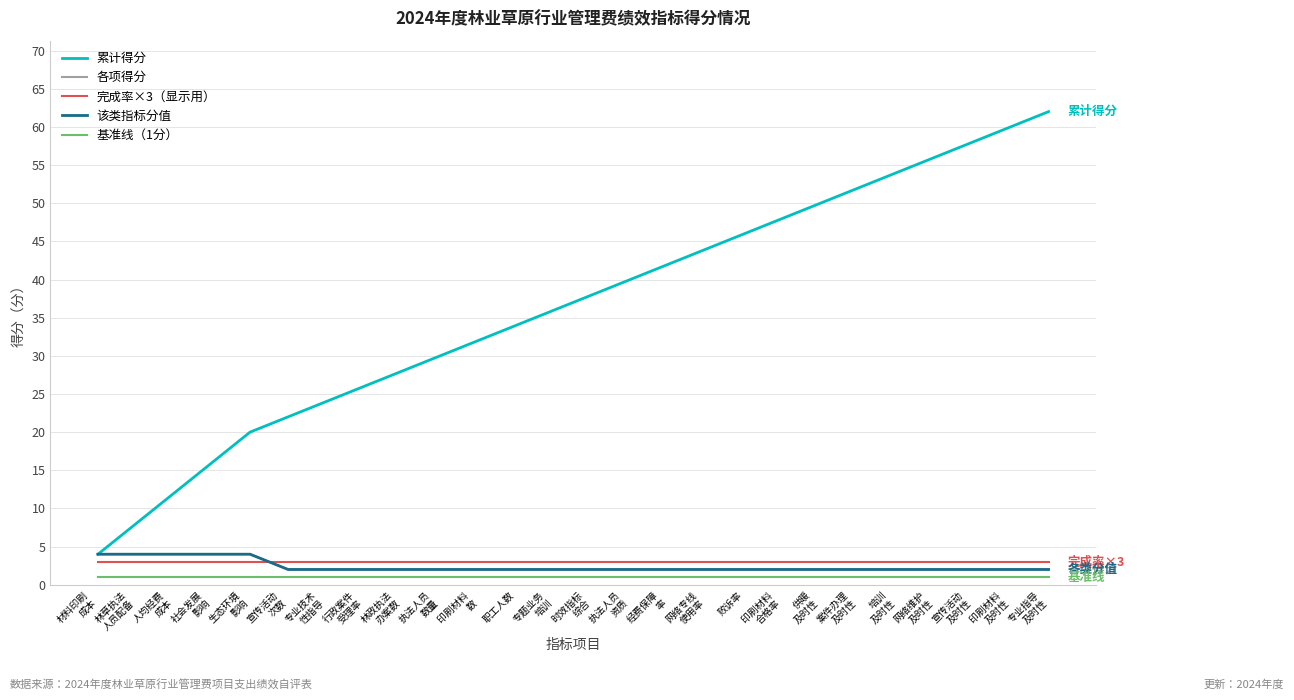

Reading left to right, what are all the values shown in this chart?

累计得分: 材料印刷
成本=4	林草执法
人员配备=8	人均经费
成本=12	社会发展
影响=16	生态环境
影响=20	宣传活动
次数=22	专业技术
性指导=24	行政案件
受理率=26	林政执法
办案数=28	执法人员
数量=30	印刷材料
数=32	职工人数=34	专题业务
培训=36	时效指标
综合=38	执法人员
资质=40	经费保障
率=42	网络专线
使用率=44	败诉率=46	印刷材料
合格率=48	供暖
及时性=50	案件办理
及时性=52	培训
及时性=54	网络维护
及时性=56	宣传活动
及时性=58	印刷材料
及时性=60	专业指导
及时性=62
各项得分: 材料印刷
成本=4	林草执法
人员配备=4	人均经费
成本=4	社会发展
影响=4	生态环境
影响=4	宣传活动
次数=2	专业技术
性指导=2	行政案件
受理率=2	林政执法
办案数=2	执法人员
数量=2	印刷材料
数=2	职工人数=2	专题业务
培训=2	时效指标
综合=2	执法人员
资质=2	经费保障
率=2	网络专线
使用率=2	败诉率=2	印刷材料
合格率=2	供暖
及时性=2	案件办理
及时性=2	培训
及时性=2	网络维护
及时性=2	宣传活动
及时性=2	印刷材料
及时性=2	专业指导
及时性=2
完成率×3（显示用）: 材料印刷
成本=3	林草执法
人员配备=3	人均经费
成本=3	社会发展
影响=3	生态环境
影响=3	宣传活动
次数=3	专业技术
性指导=3	行政案件
受理率=3	林政执法
办案数=3	执法人员
数量=3	印刷材料
数=3	职工人数=3	专题业务
培训=3	时效指标
综合=3	执法人员
资质=3	经费保障
率=3	网络专线
使用率=3	败诉率=3	印刷材料
合格率=3	供暖
及时性=3	案件办理
及时性=3	培训
及时性=3	网络维护
及时性=3	宣传活动
及时性=3	印刷材料
及时性=3	专业指导
及时性=3
该类指标分值: 材料印刷
成本=4	林草执法
人员配备=4	人均经费
成本=4	社会发展
影响=4	生态环境
影响=4	宣传活动
次数=2	专业技术
性指导=2	行政案件
受理率=2	林政执法
办案数=2	执法人员
数量=2	印刷材料
数=2	职工人数=2	专题业务
培训=2	时效指标
综合=2	执法人员
资质=2	经费保障
率=2	网络专线
使用率=2	败诉率=2	印刷材料
合格率=2	供暖
及时性=2	案件办理
及时性=2	培训
及时性=2	网络维护
及时性=2	宣传活动
及时性=2	印刷材料
及时性=2	专业指导
及时性=2
基准线（1分）: 材料印刷
成本=1	林草执法
人员配备=1	人均经费
成本=1	社会发展
影响=1	生态环境
影响=1	宣传活动
次数=1	专业技术
性指导=1	行政案件
受理率=1	林政执法
办案数=1	执法人员
数量=1	印刷材料
数=1	职工人数=1	专题业务
培训=1	时效指标
综合=1	执法人员
资质=1	经费保障
率=1	网络专线
使用率=1	败诉率=1	印刷材料
合格率=1	供暖
及时性=1	案件办理
及时性=1	培训
及时性=1	网络维护
及时性=1	宣传活动
及时性=1	印刷材料
及时性=1	专业指导
及时性=1